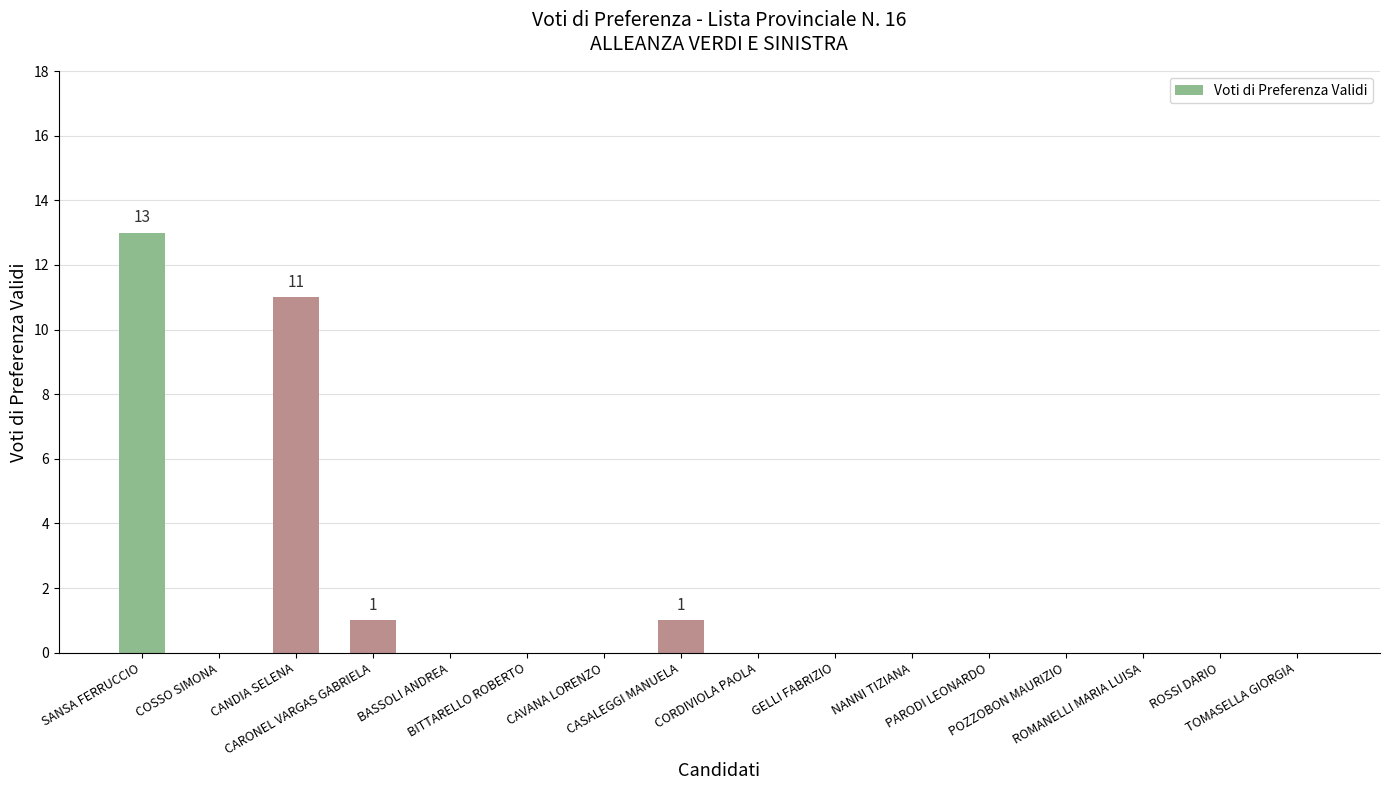

How many distinct data groups are displayed?

1